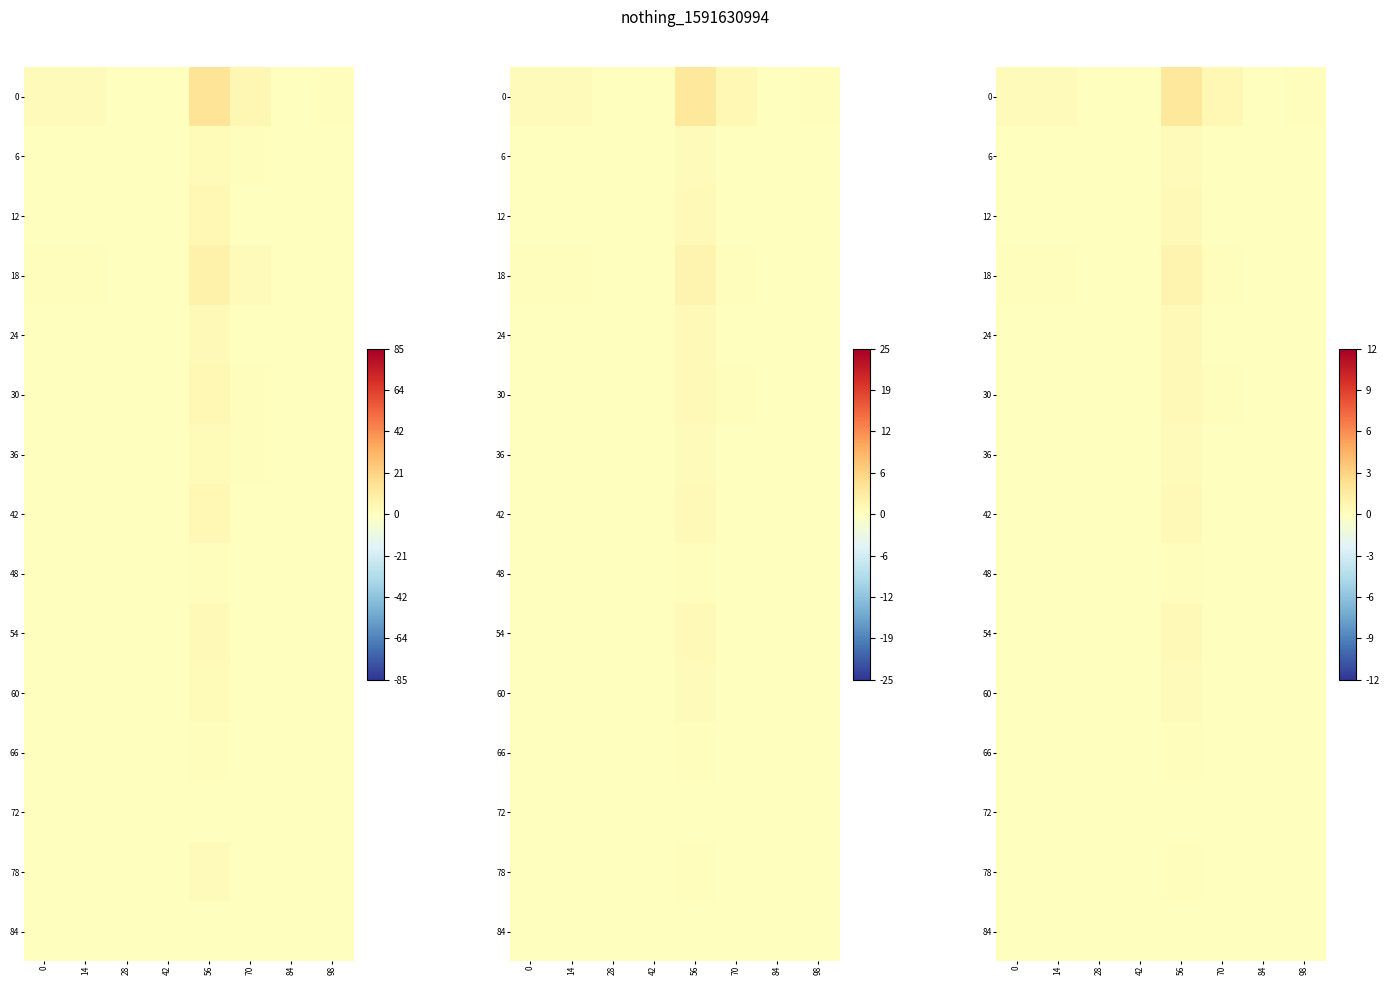

How many data points does each series have?

8